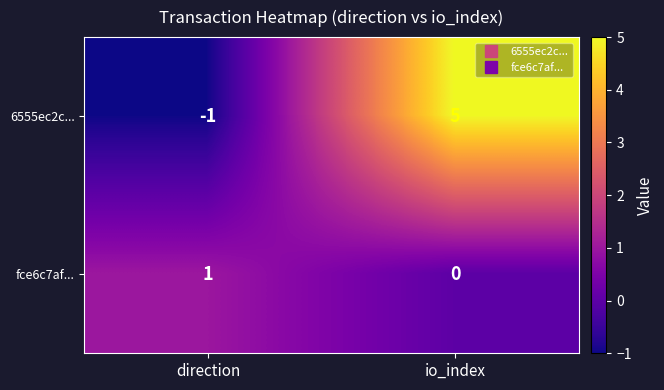

Which series has the largest range (max minus min)?

6555ec2c...